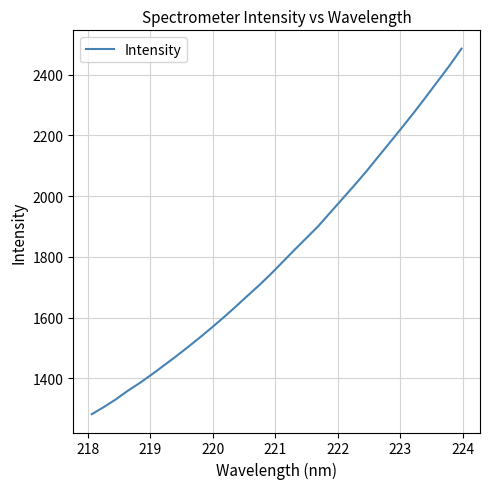

True or false: the data has more than 2 interior local peaks.

False